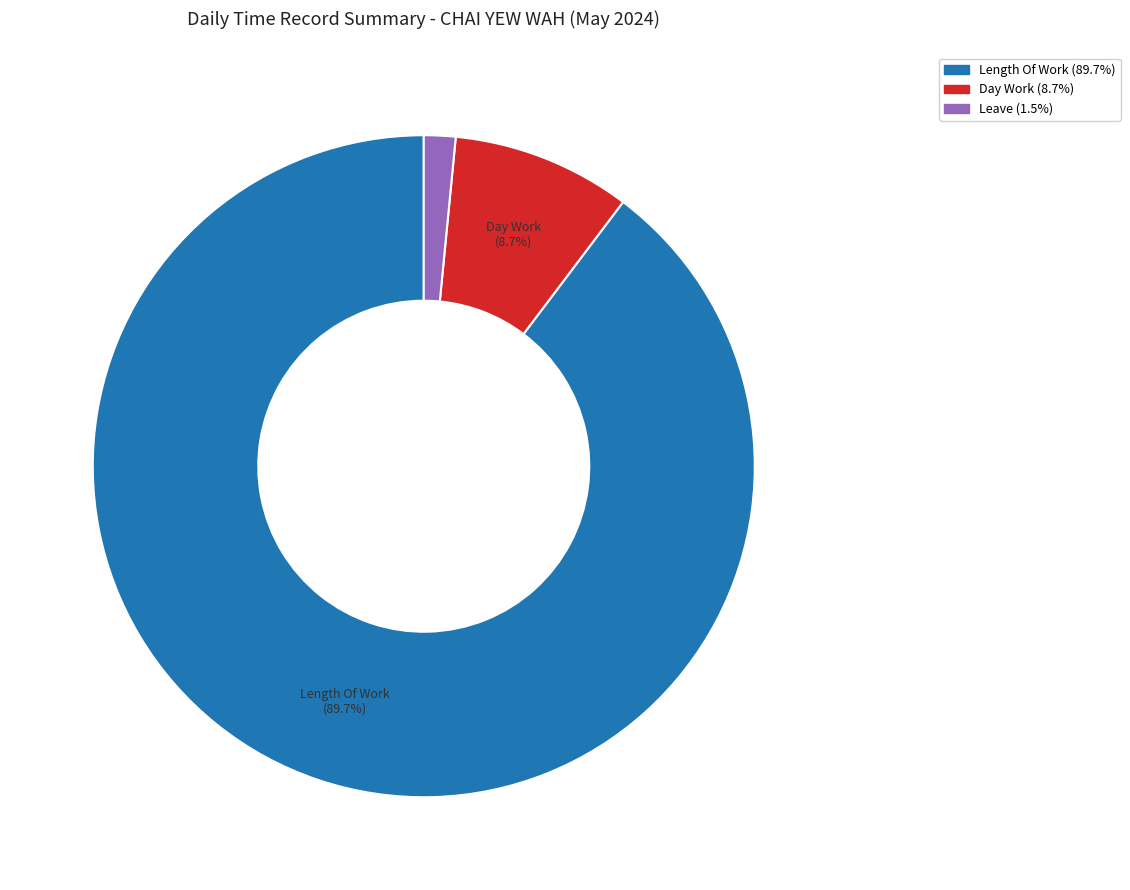

Count the number of slices in the pie.

3